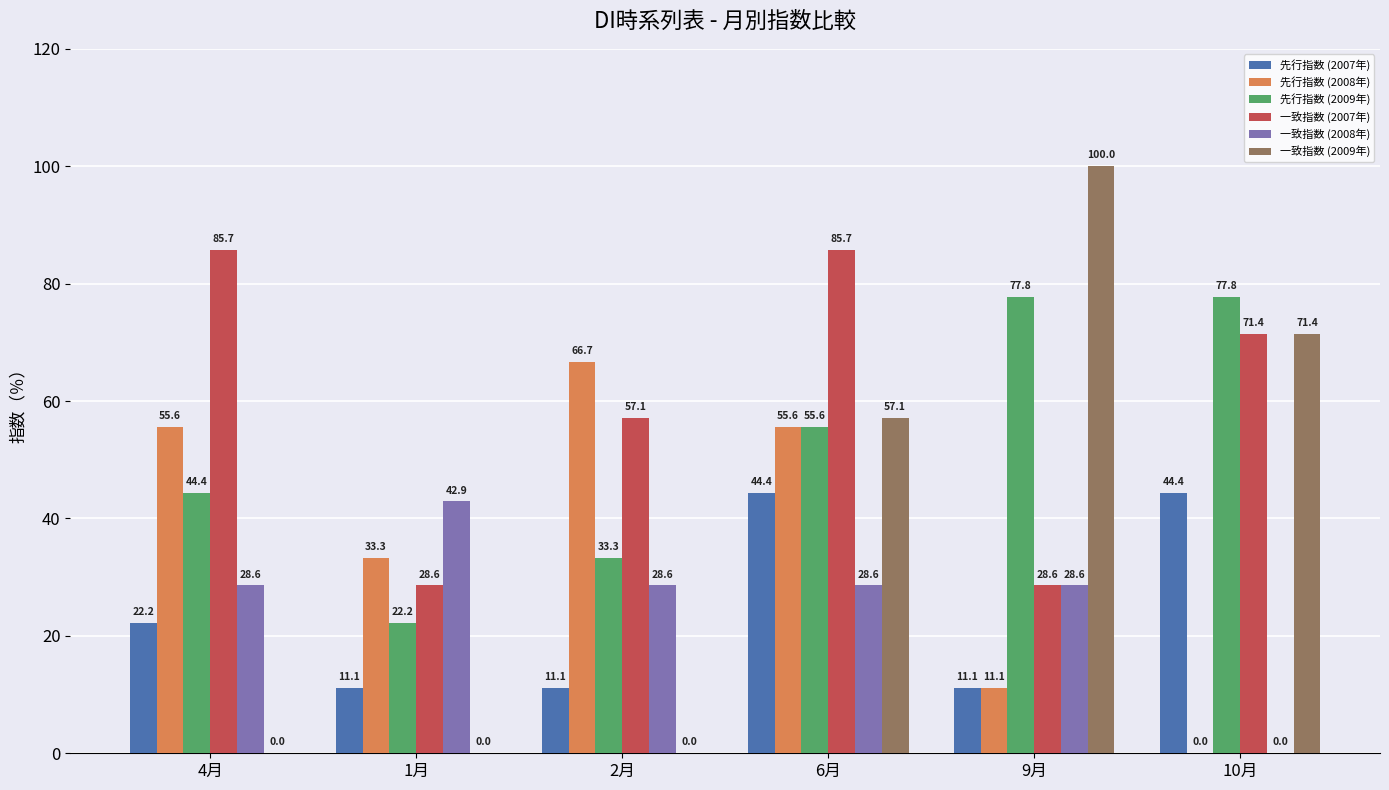

Reading left to right, what are all the values shown in this chart?

先行指数 (2007年): 22.2	11.1	11.1	44.4	11.1	44.4
先行指数 (2008年): 55.6	33.3	66.7	55.6	11.1	0.0
先行指数 (2009年): 44.4	22.2	33.3	55.6	77.8	77.8
一致指数 (2007年): 85.7	28.6	57.1	85.7	28.6	71.4
一致指数 (2008年): 28.6	42.9	28.6	28.6	28.6	0.0
一致指数 (2009年): 0.0	0.0	0.0	57.1	100.0	71.4